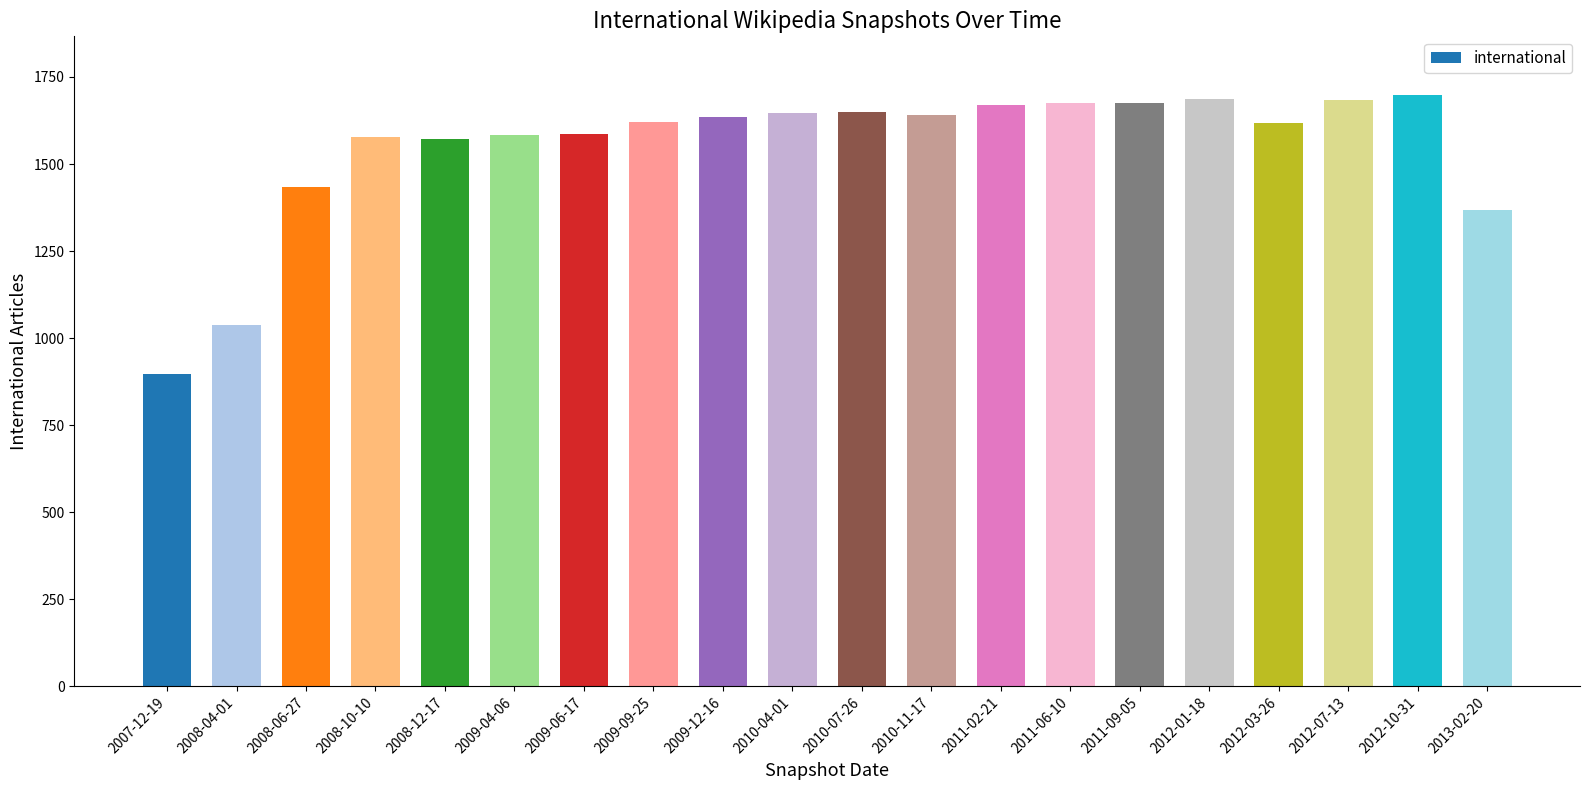

True or false: the data shows 1434 at 2008-06-27.

True